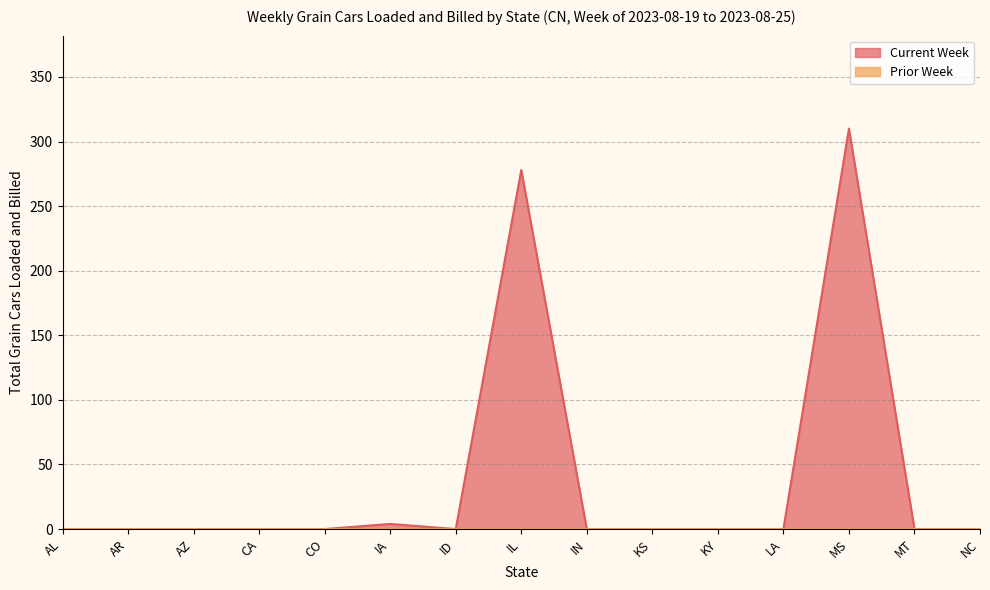

Between CO and IL, which is larger?

IL